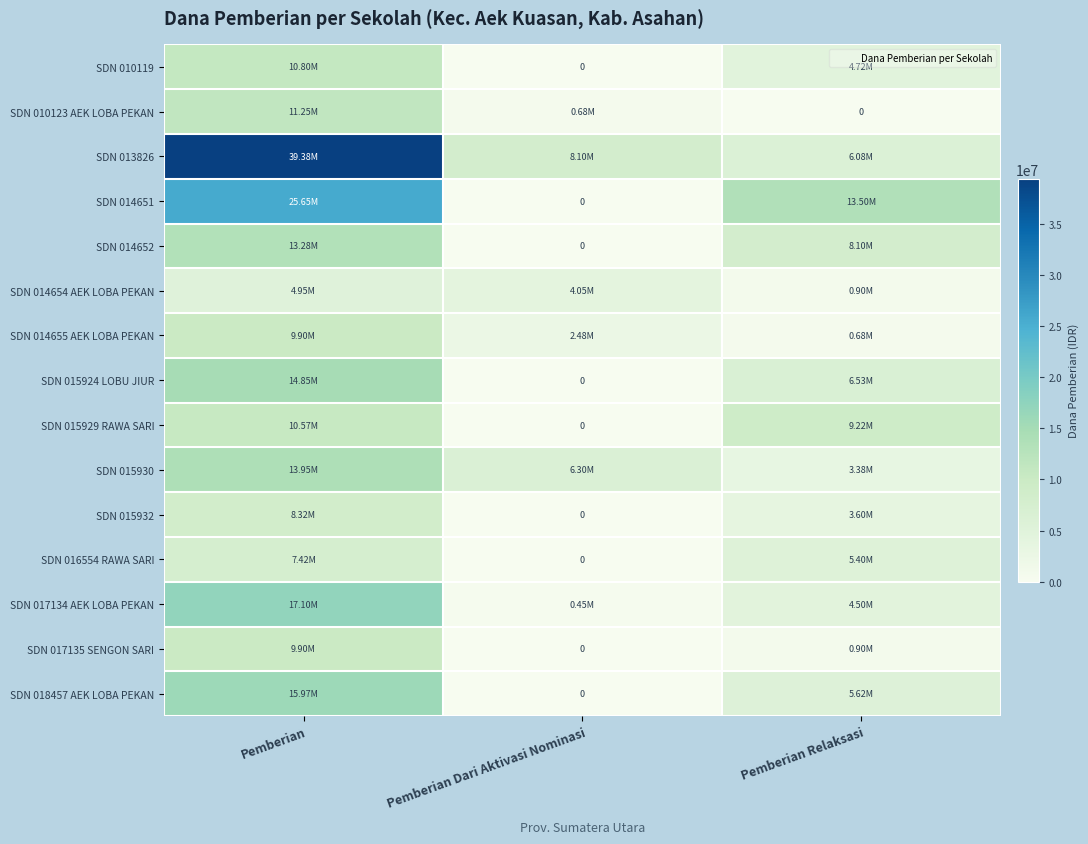

True or false: SDN 015924 LOBU JIUR has a value of 22821759 at Pemberian.

False